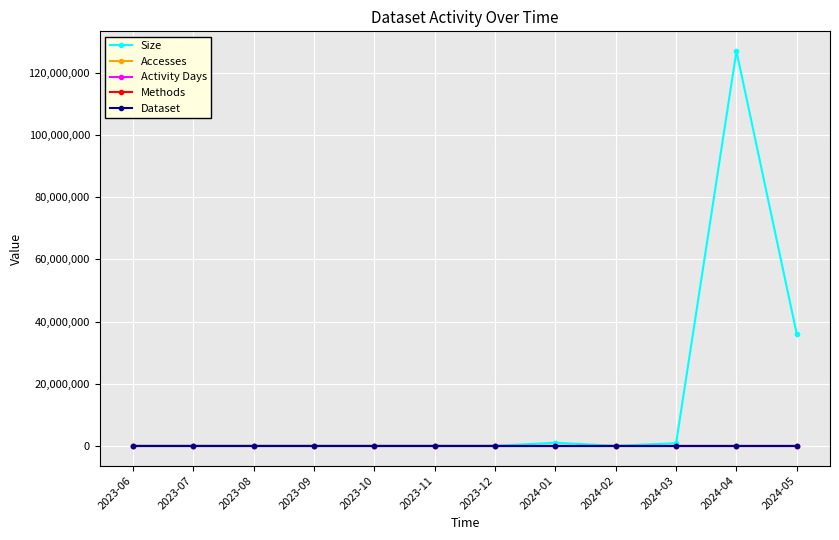

What position from the right is 2023-09?

9